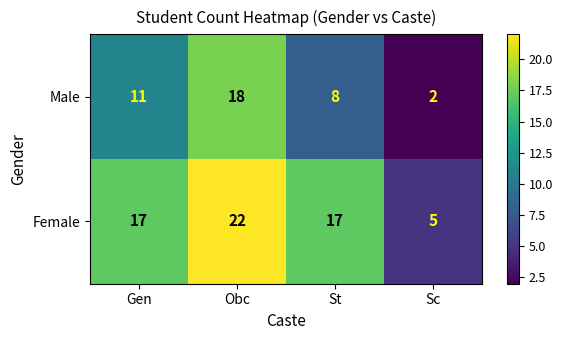

Which series has the largest range (max minus min)?

Female